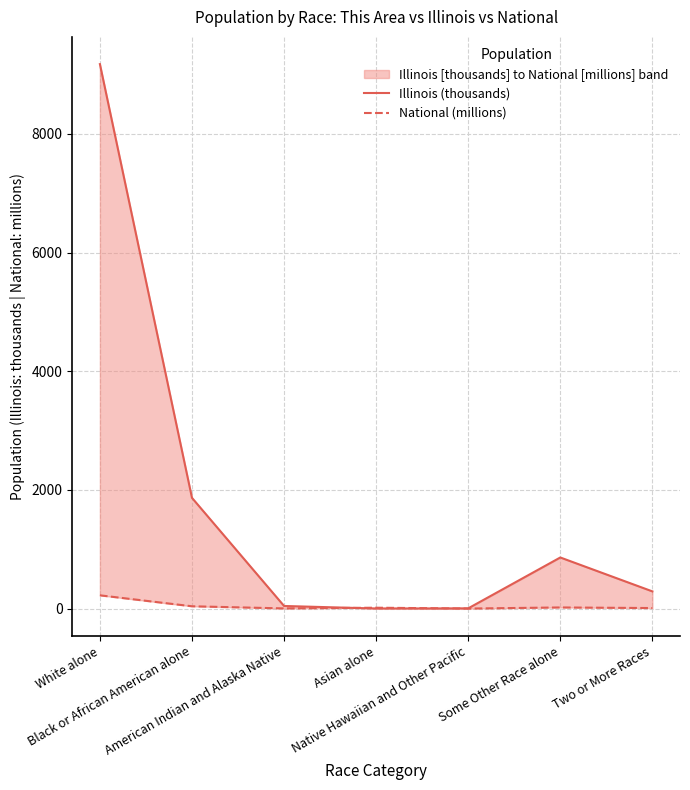

What is the difference between the maximum and minimum values in the Illinois (thousands) series?

9176.9